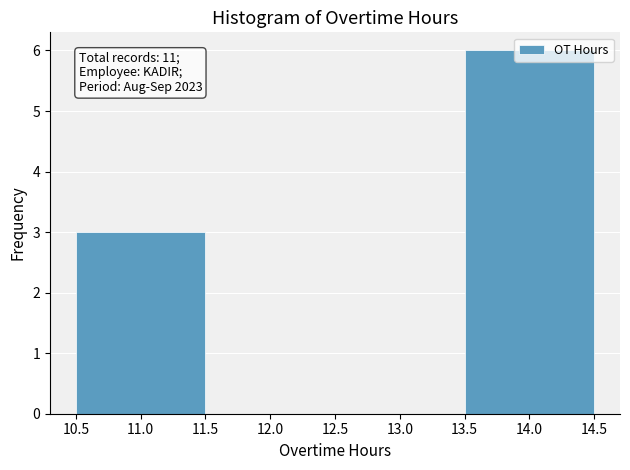

Over which range of the x-axis is the bar tallest?

13.5 to 14.5